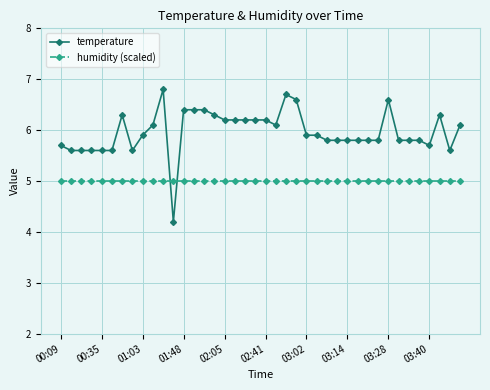

What is the value of the temperature point at the 30th from the left?

5.8